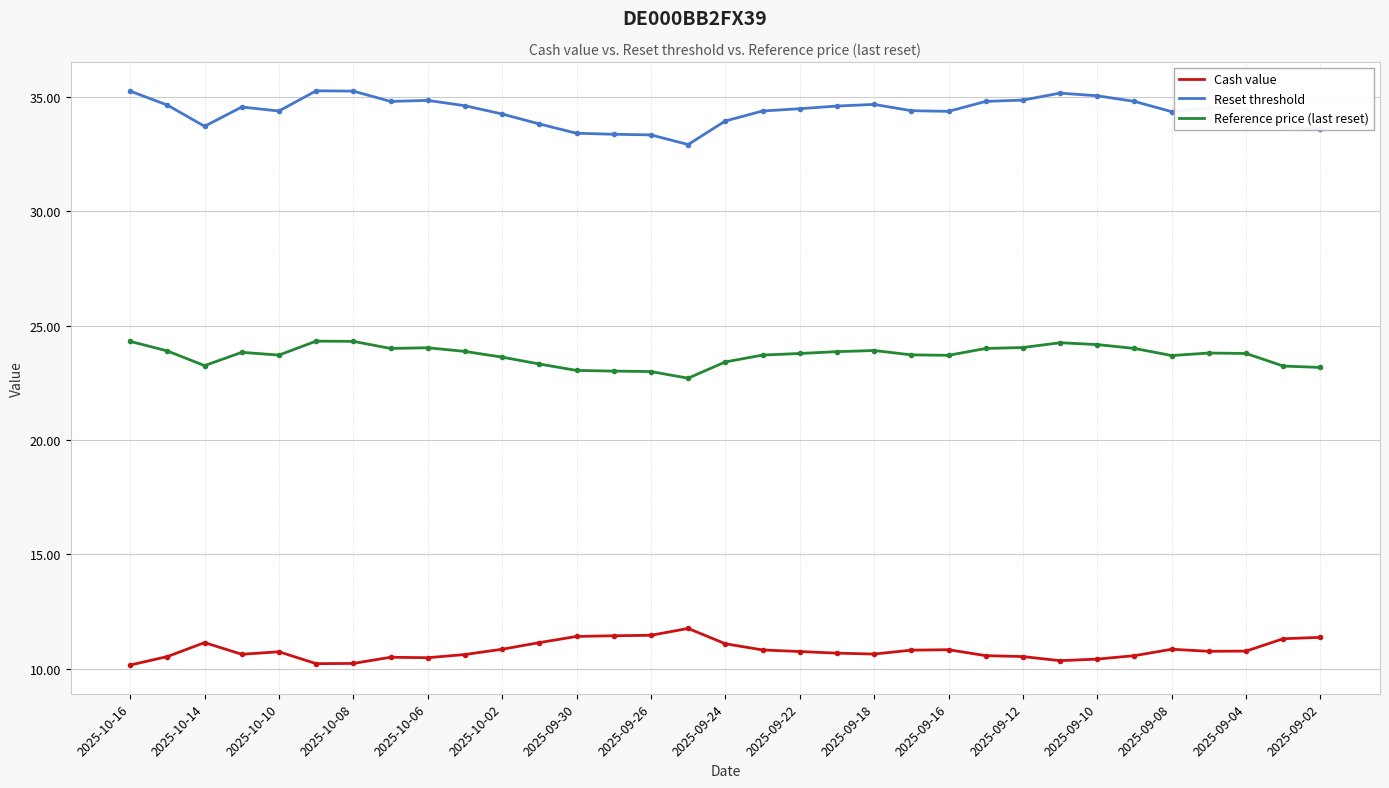

What is the difference between the maximum and minimum values in the Cash value series?

1.6